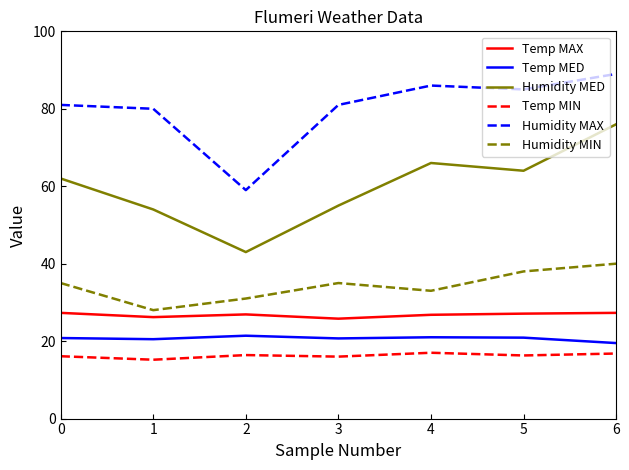

True or false: Temp MAX and Humidity MIN intersect in this chart.

False